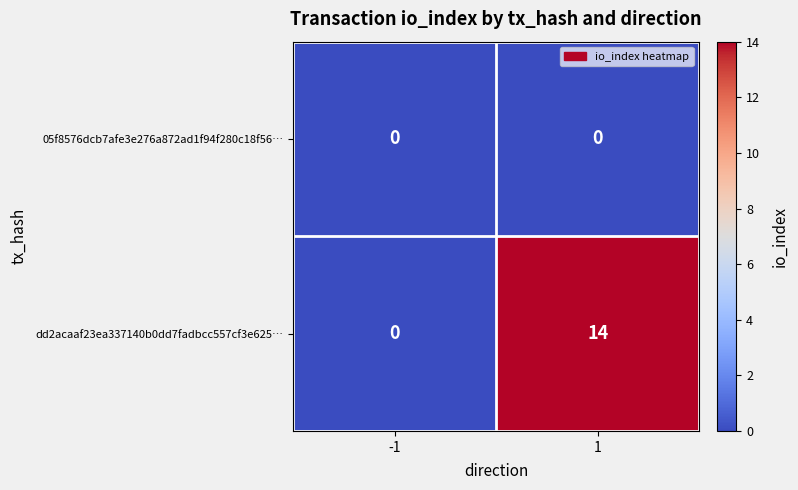

What is the maximum value for dd2acaaf23ea337140b0dd7fadbcc557cf3e625…?

14